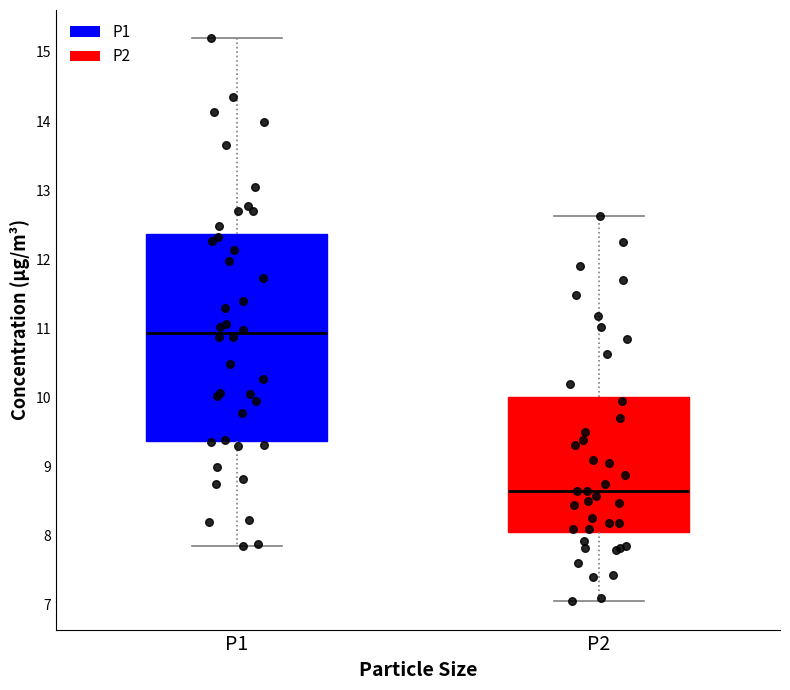

Comparing the boxes themselves (not the whiskers), which one is the tallest?

P1